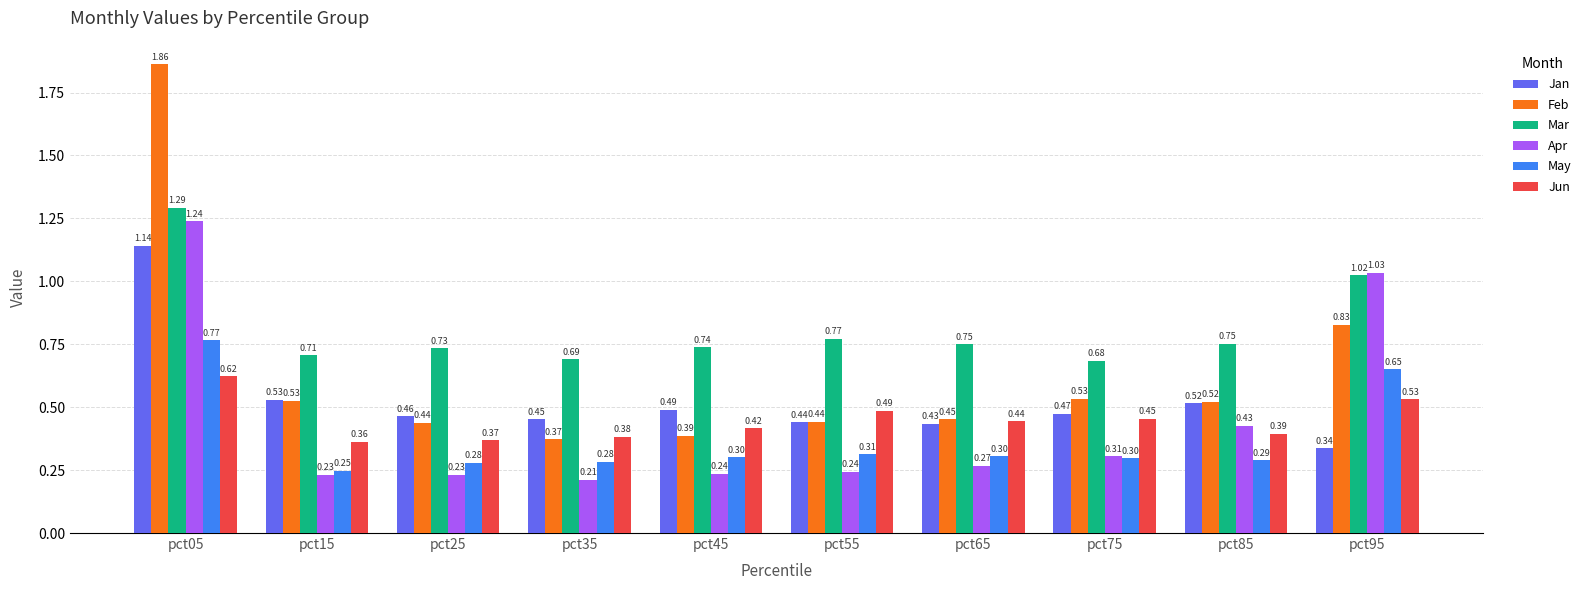

Count the May values in the range 0 to 1.

10